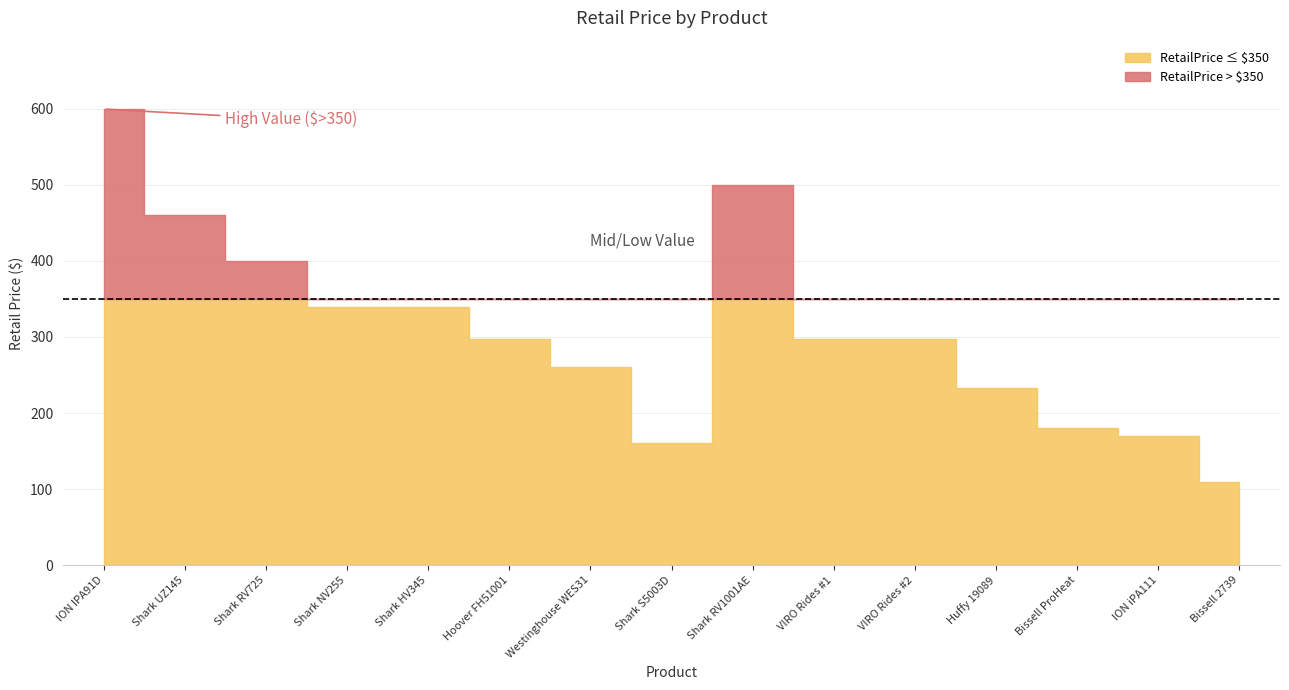

What is the sum of all values?

4646.7